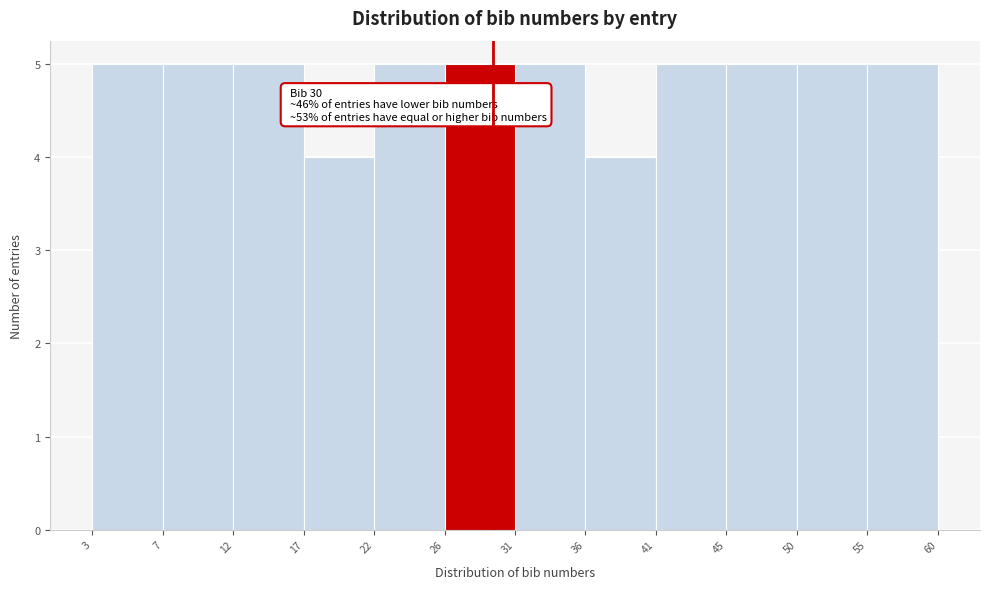

Reading right to left, transcribe all the data shown in this chart.

5	5	5	5	4	5	5	5	4	5	5	5